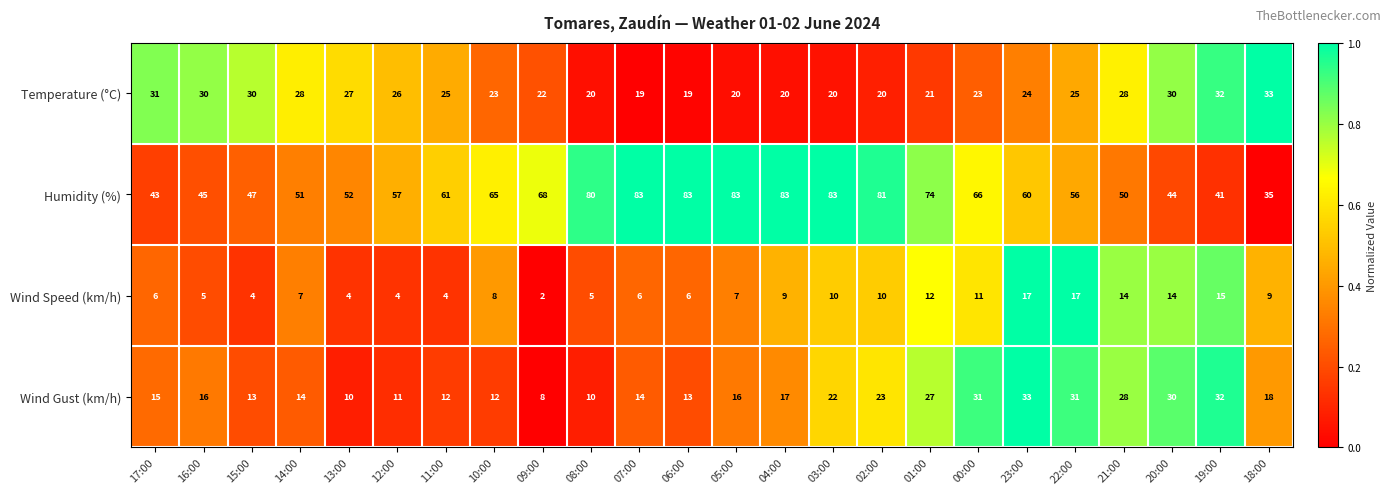

How many values in the Temperature (°C) series are below 25?

12